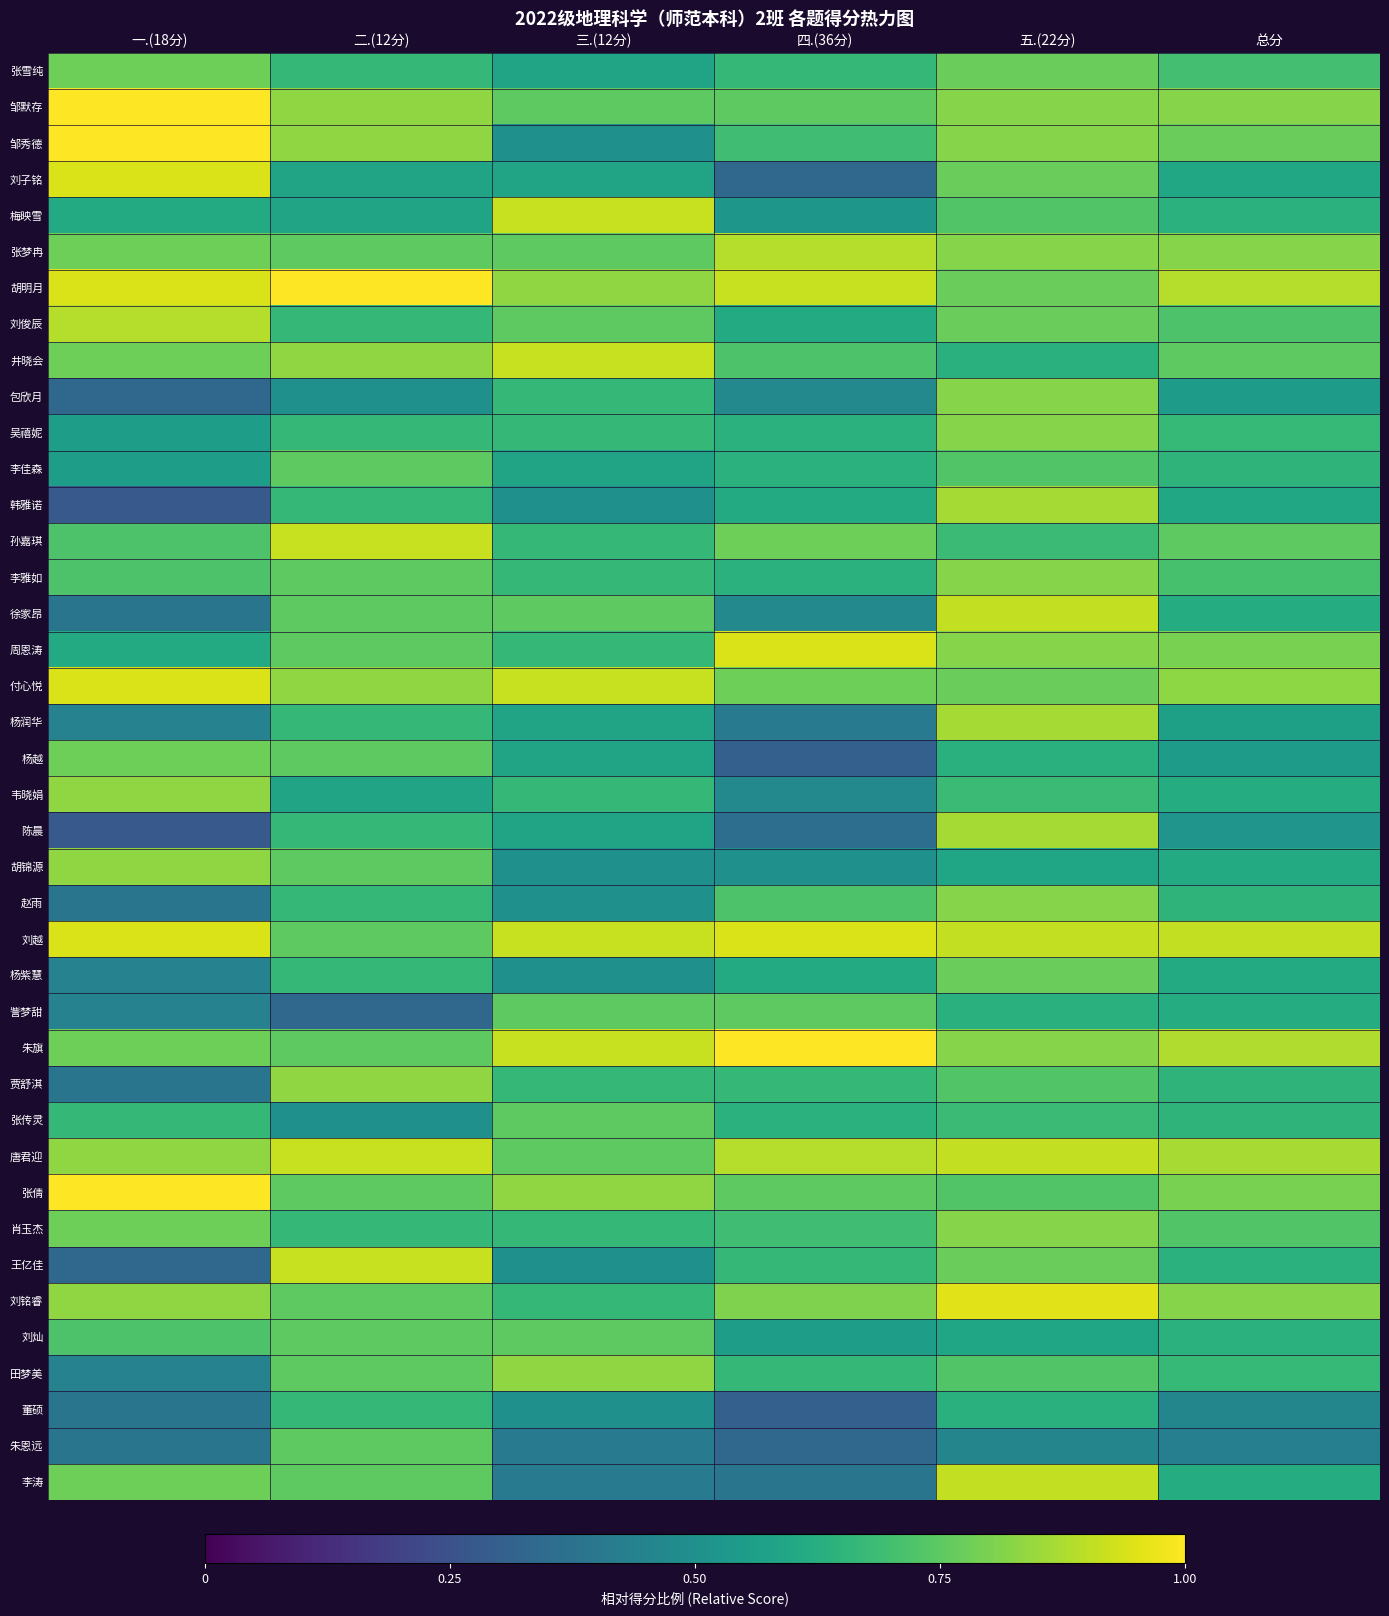

At which category does the chart reach its minimum across all series?

一.(18分)